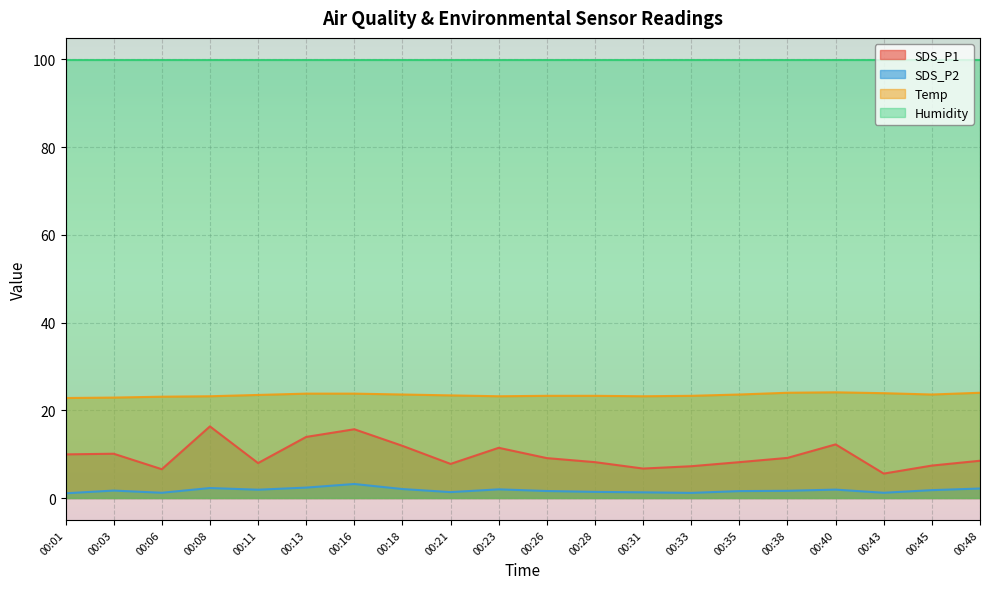

What is the difference between the SDS_P2 values at 00:08 and 00:23?

0.3